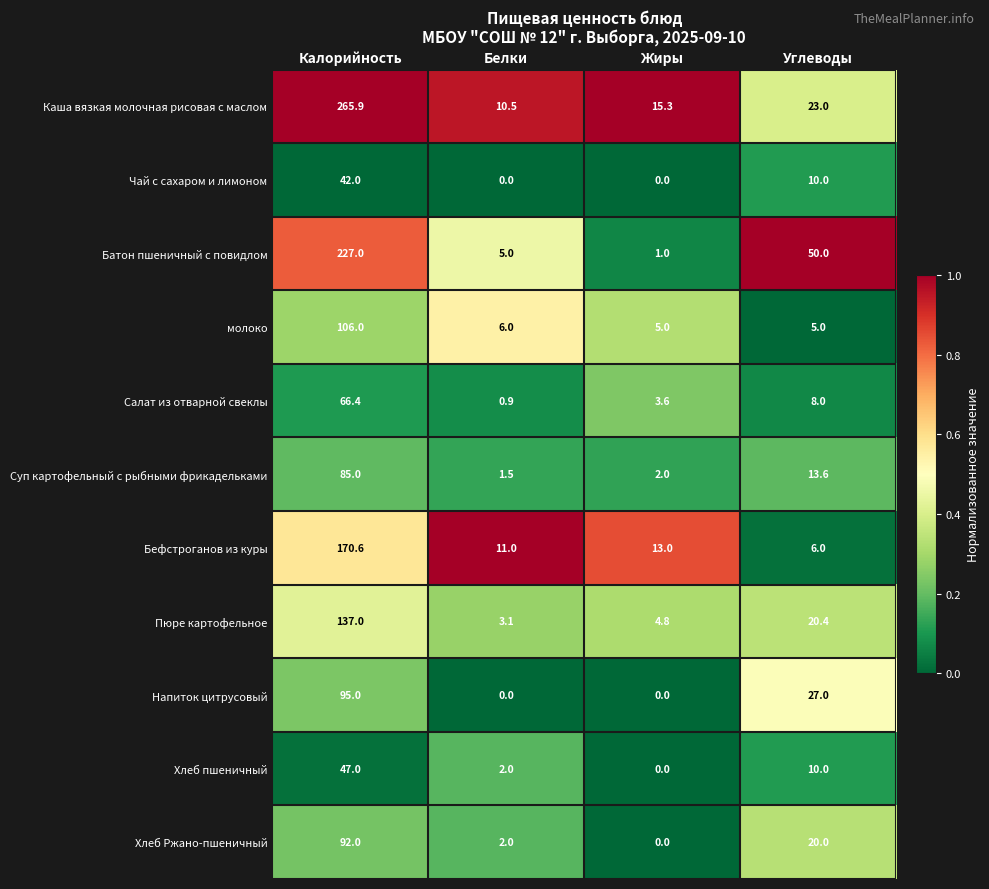

What is the total value across all series at Белки?

42.0